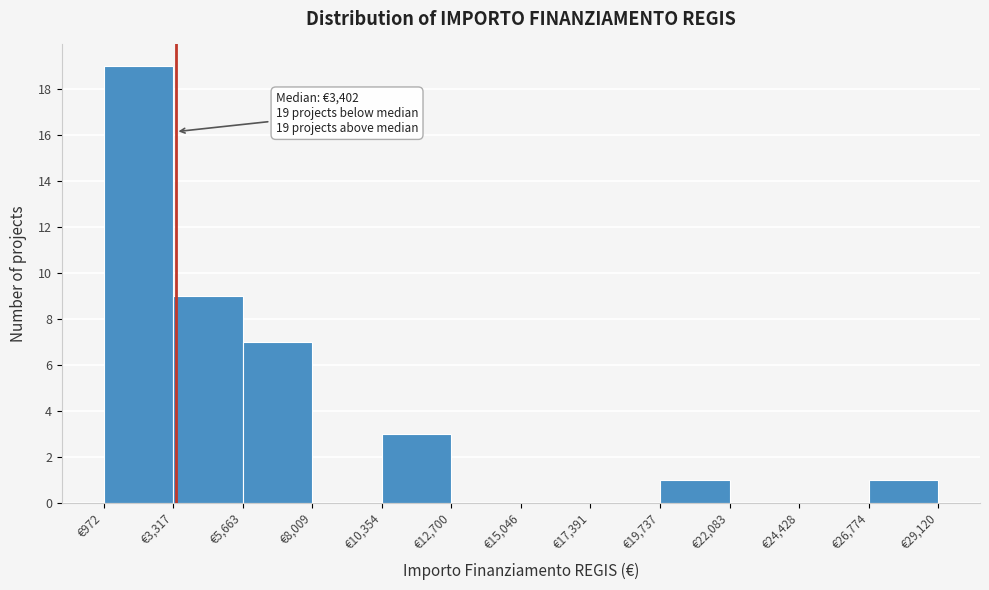

Over which range of the x-axis is the bar tallest?

1000 to 3500